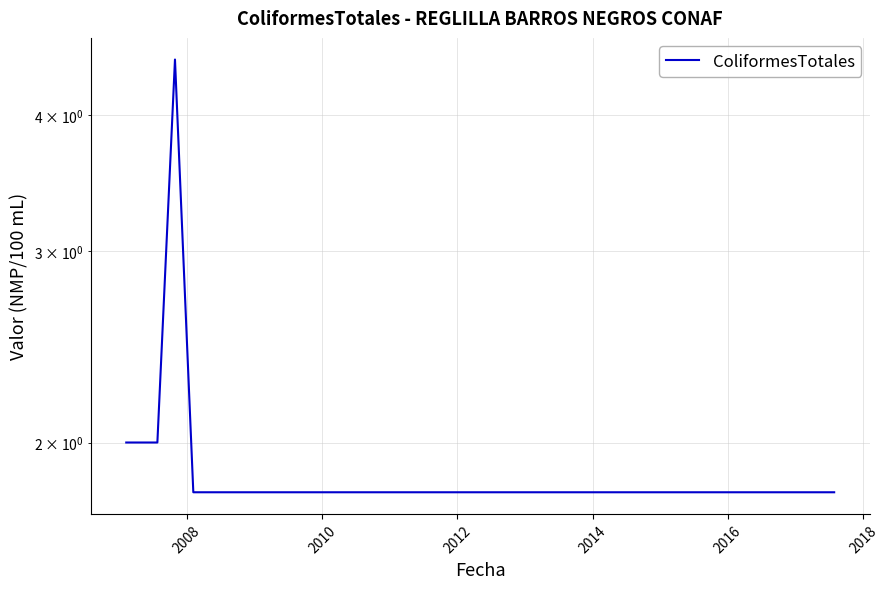

What is the greatest value displayed?

4.5